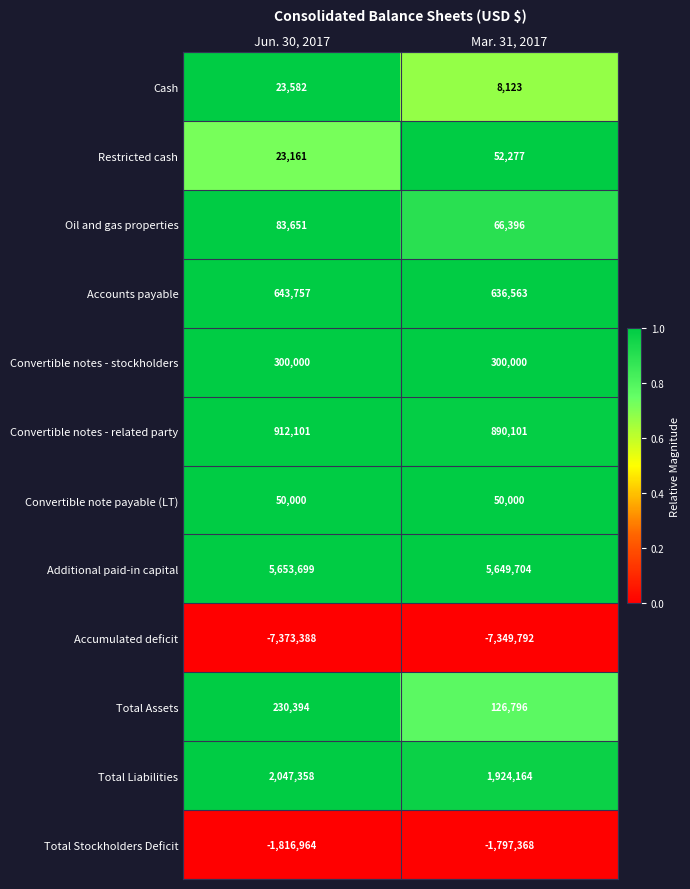

Which category has the highest value across all series?

Jun. 30, 2017